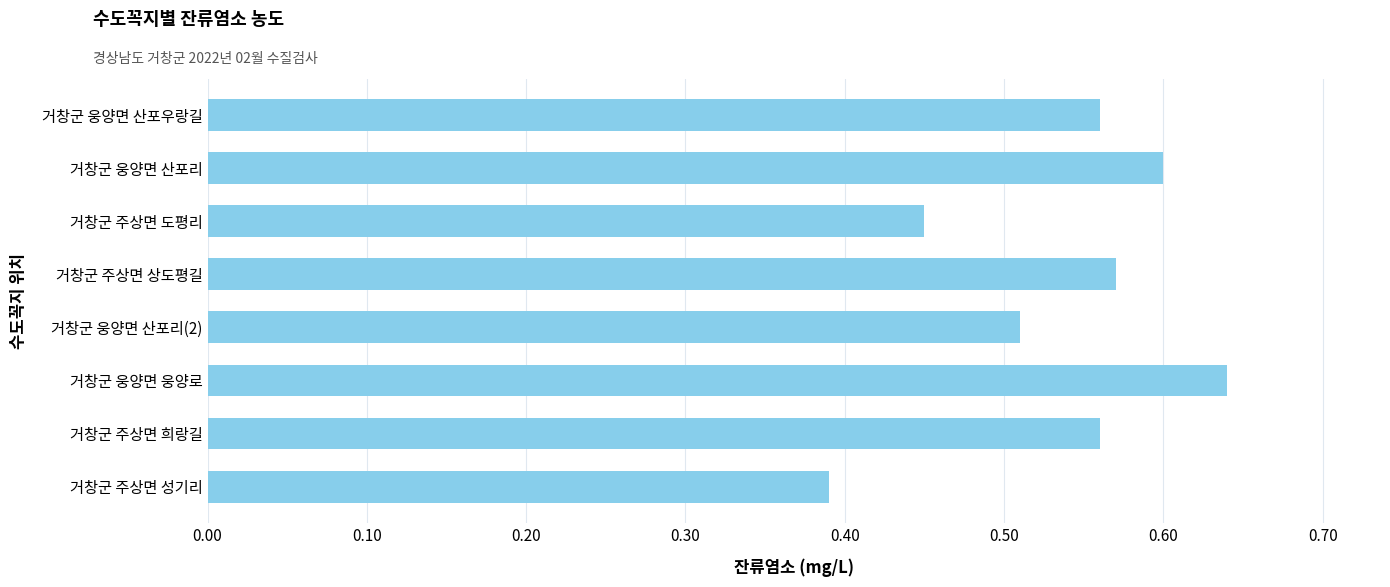

What position from the bottom is 거창군 웅양면 산포우랑길?

8